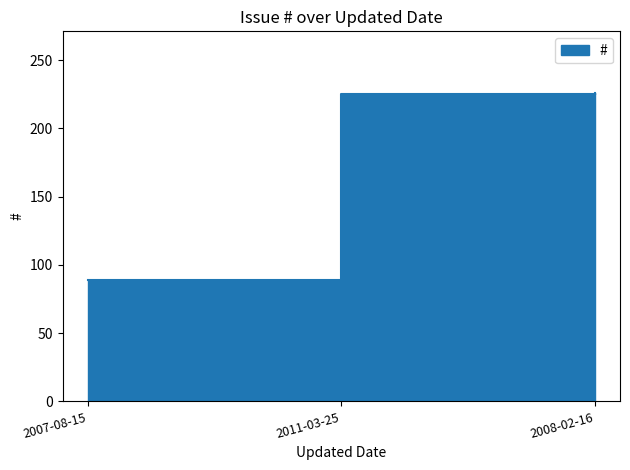

List the labels in order of value, smallest first.

2007-08-15, 2011-03-25, 2008-02-16